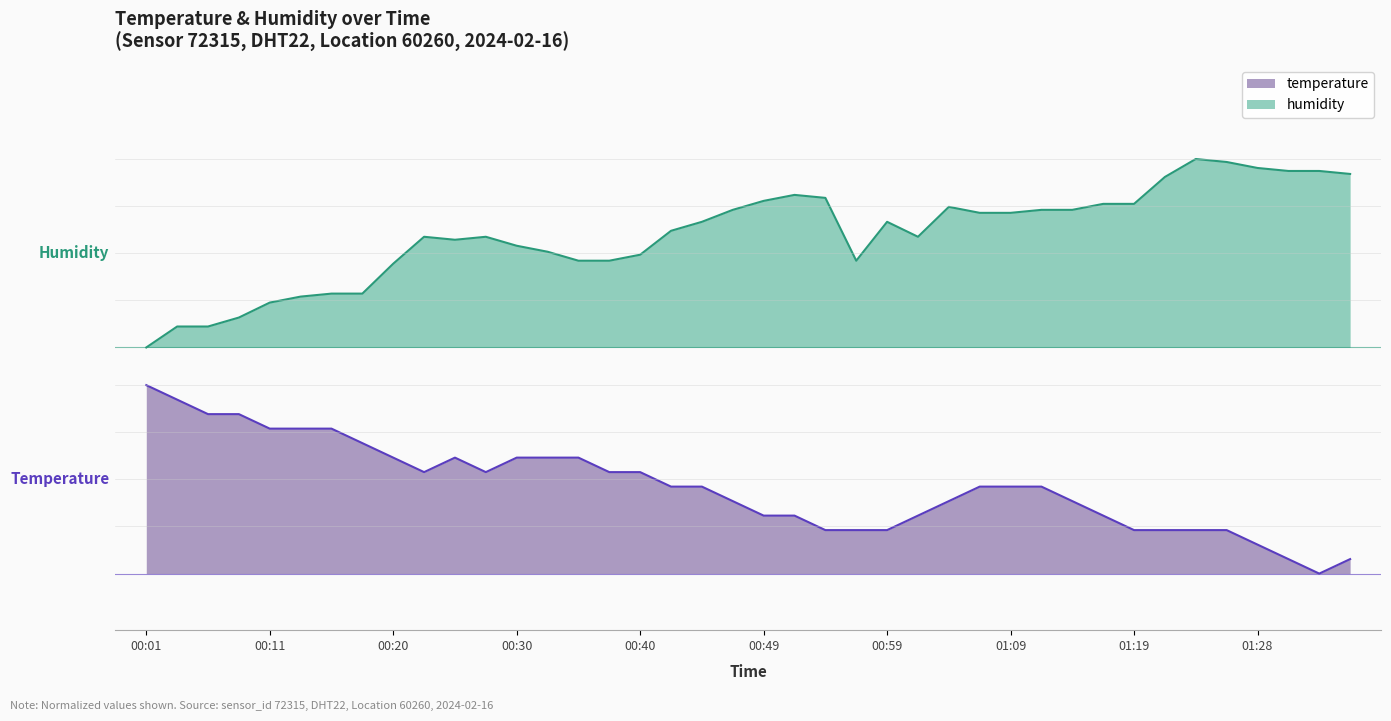

Reading right to left, what are all the values shown in this chart?

temperature: 0.1	0.0	0.1	0.2	0.2	0.2	0.2	0.2	0.3	0.4	0.5	0.5	0.5	0.4	0.3	0.2	0.2	0.2	0.3	0.3	0.4	0.5	0.5	0.5	0.5	0.6	0.6	0.6	0.5	0.6	0.5	0.6	0.7	0.8	0.8	0.8	0.8	0.8	0.9	1.0
humidity: 2.1	2.1	2.1	2.2	2.2	2.2	2.1	2.0	2.0	1.9	1.9	1.9	1.9	1.9	1.8	1.9	1.7	2.0	2.0	2.0	1.9	1.9	1.8	1.7	1.7	1.7	1.7	1.7	1.8	1.8	1.8	1.6	1.5	1.5	1.5	1.4	1.4	1.3	1.3	1.2